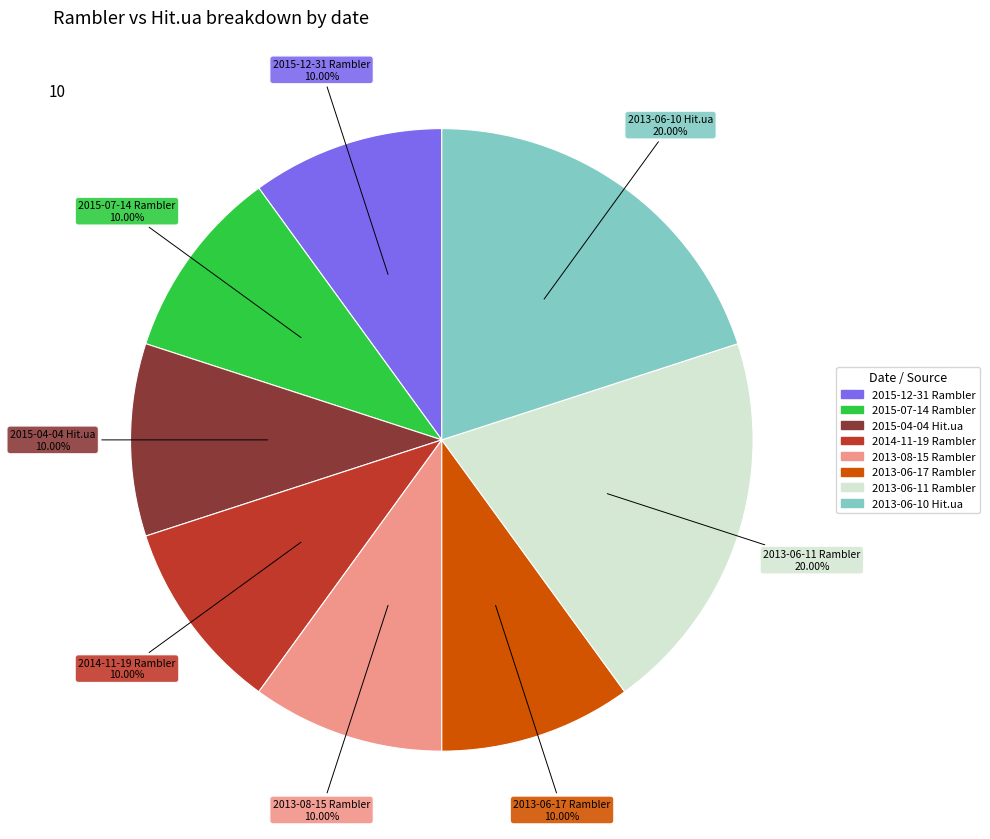

Is there any slice that represents more than half of the pie?

No